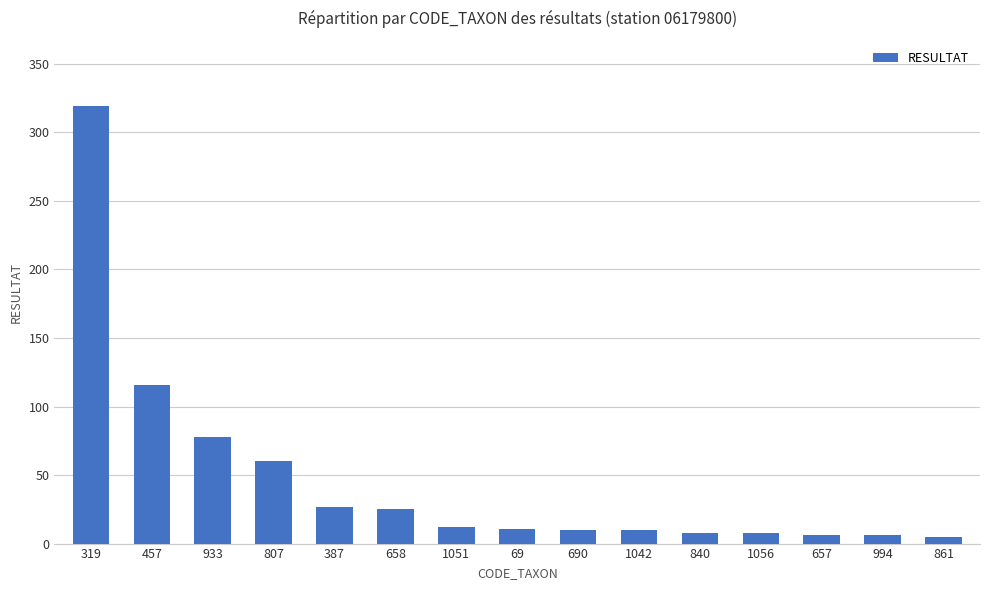

Does the chart contain any negative values?

No